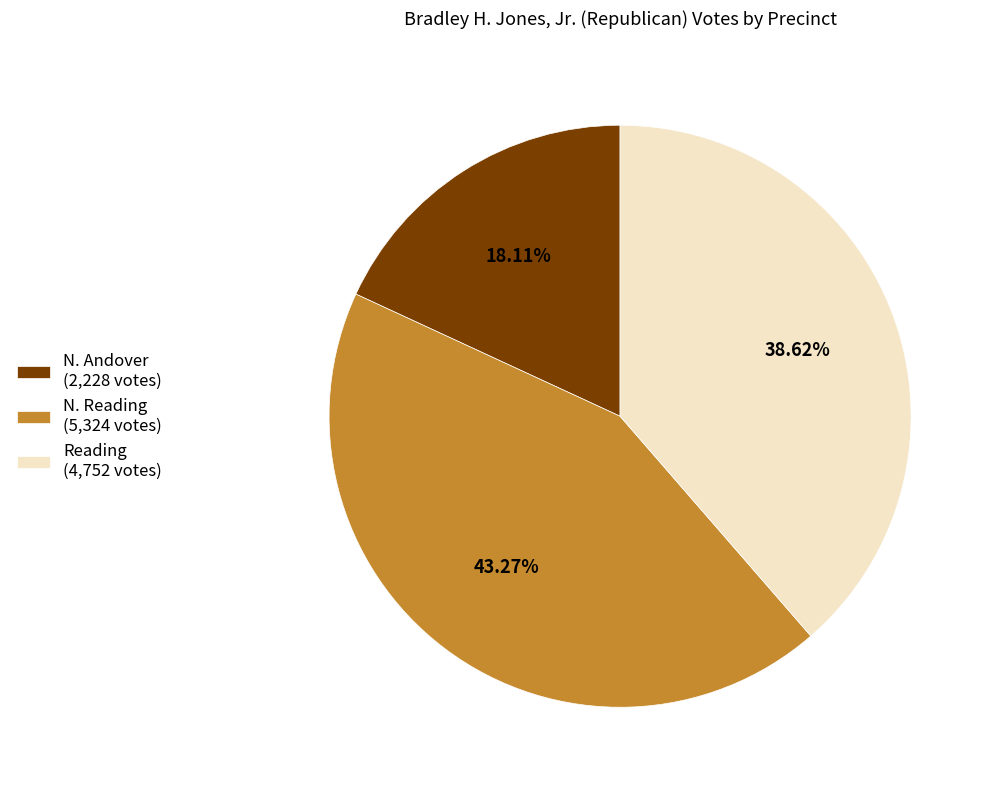

Is there a majority slice in this chart?

No